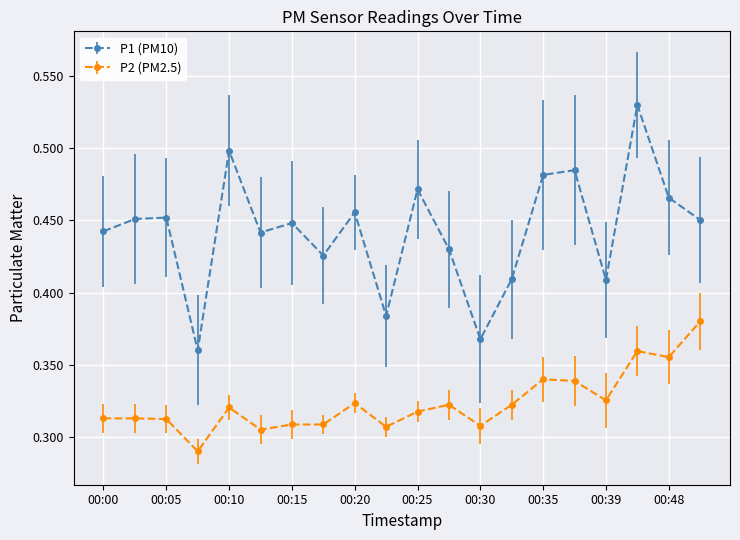

How many interior local peaks does the P1 (PM10) series have?

7